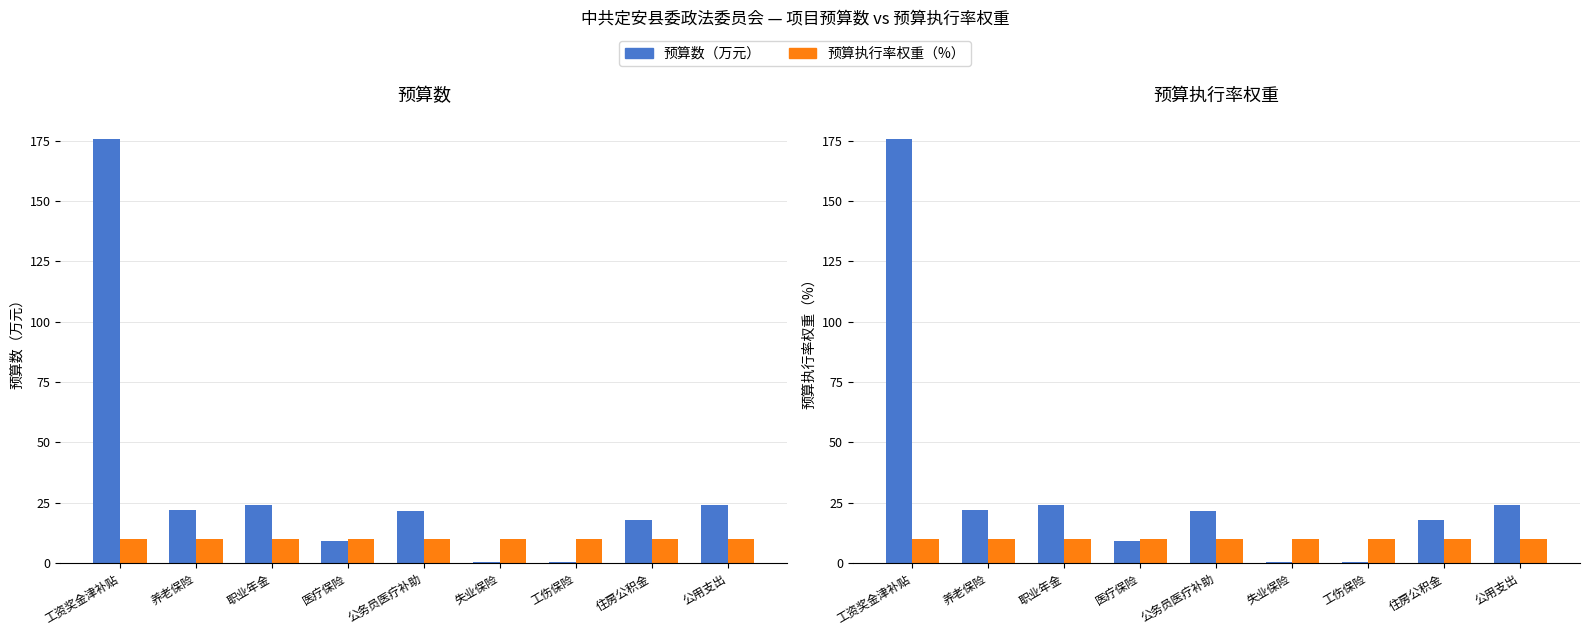

List the labels in order of 预算数（万元） value, largest first.

工资奖金津补贴, 职业年金, 公用支出, 养老保险, 公务员医疗补助, 住房公积金, 医疗保险, 失业保险, 工伤保险